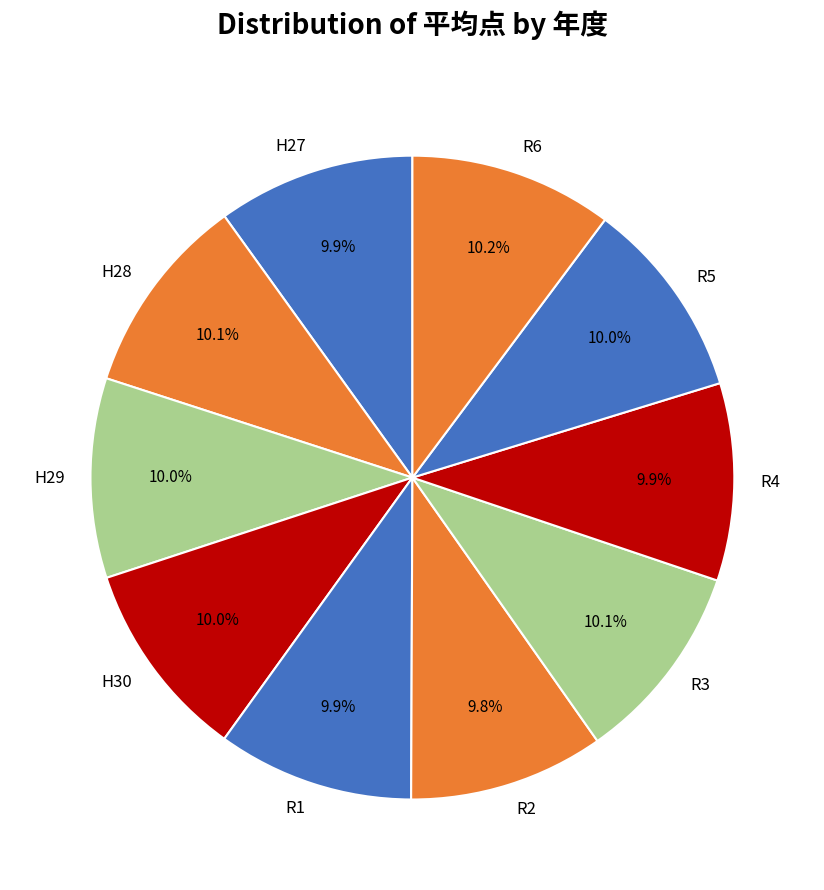

Does H30 represent more than half of the total?

No